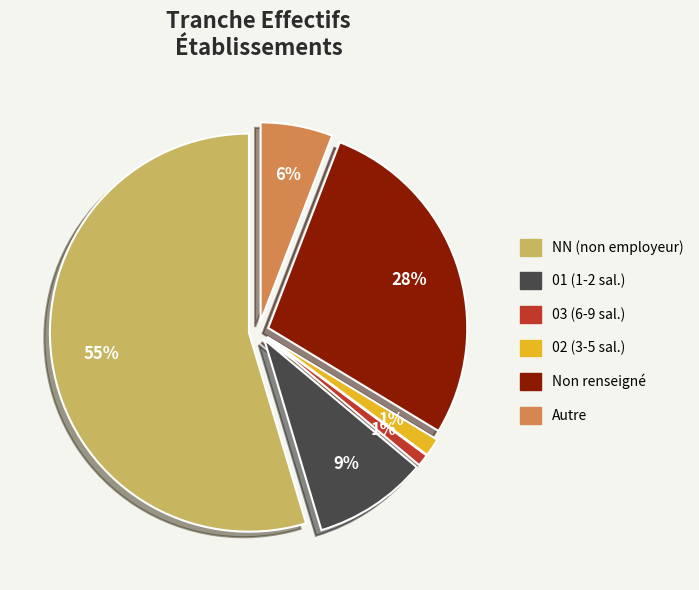

Is it true that 01 (1-2 sal.) is 9% of the pie?

True